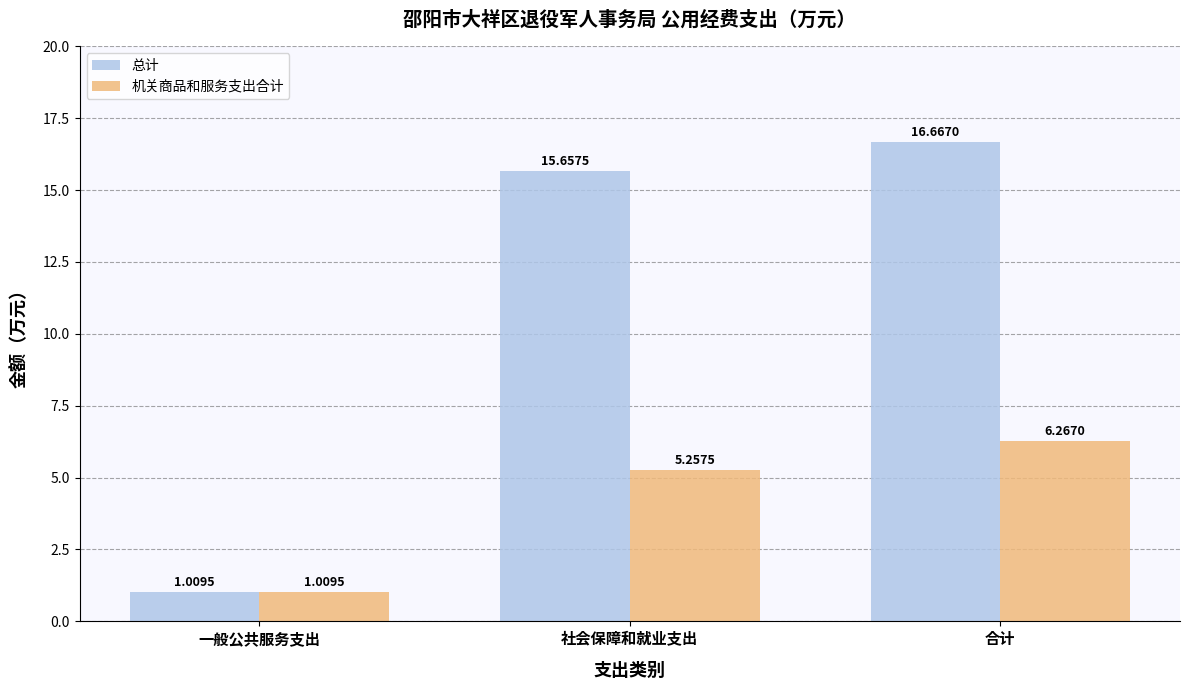

Which series has the largest total across all categories?

总计